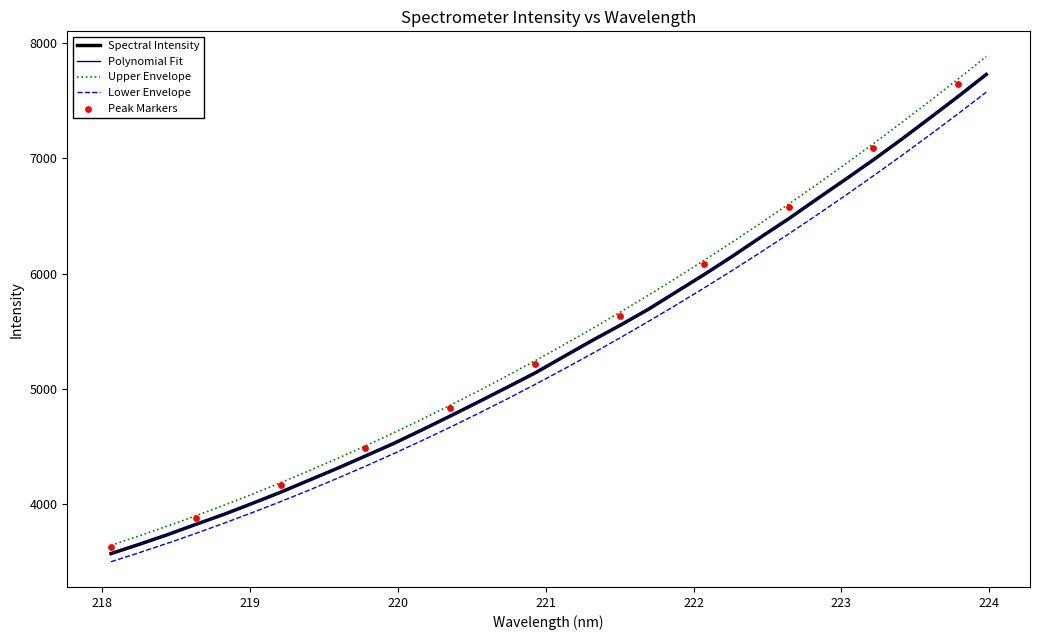

What is the change in value from 220.3533 to 222.6447?

+1715.6